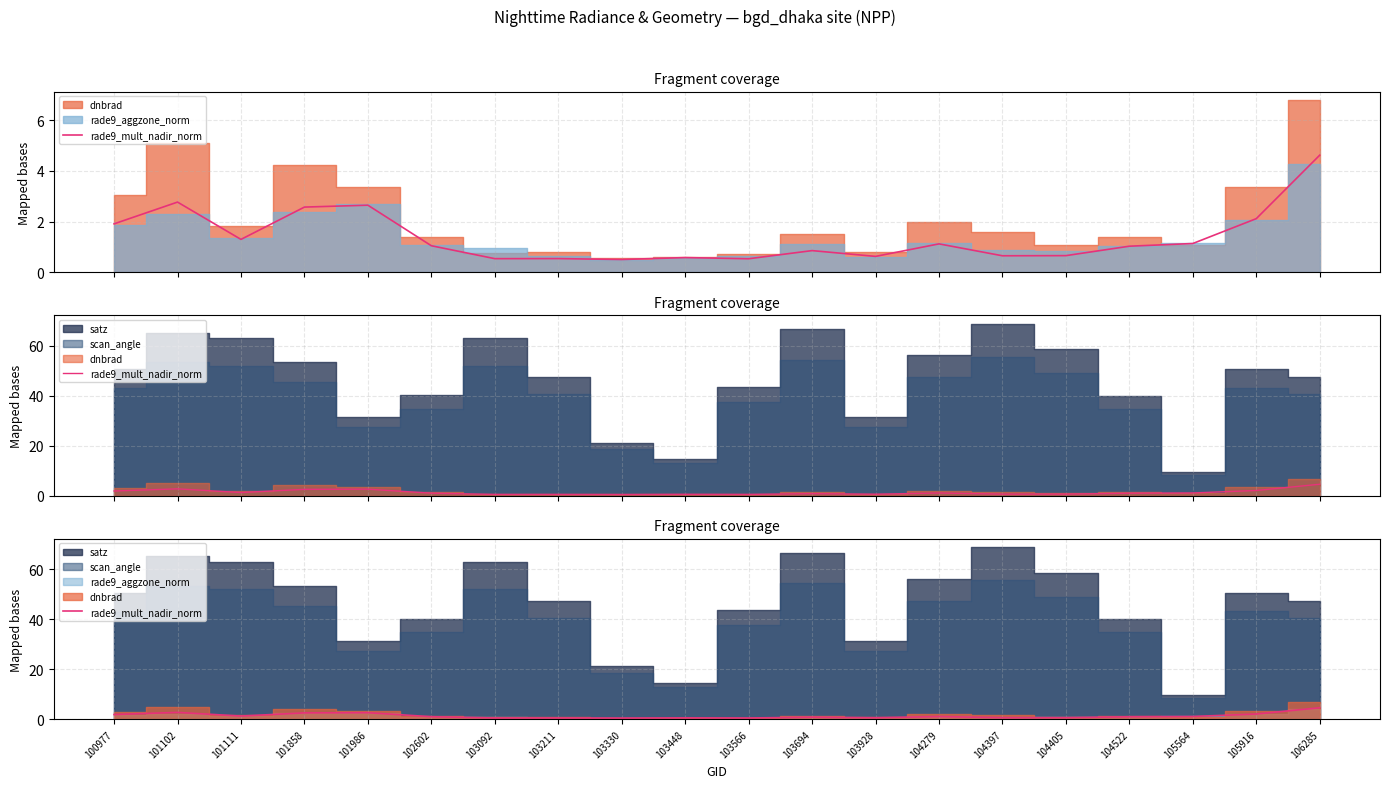

Reading left to right, transcribe all the data shown in this chart.

100977=1.9	101102=2.8	101111=1.3	101858=2.6	101986=2.6	102602=1.0	103092=0.5	103211=0.5	103330=0.5	103448=0.6	103566=0.5	103694=0.9	103928=0.6	104279=1.1	104397=0.6	104405=0.7	104522=1.0	105564=1.1	105916=2.1	106285=4.6